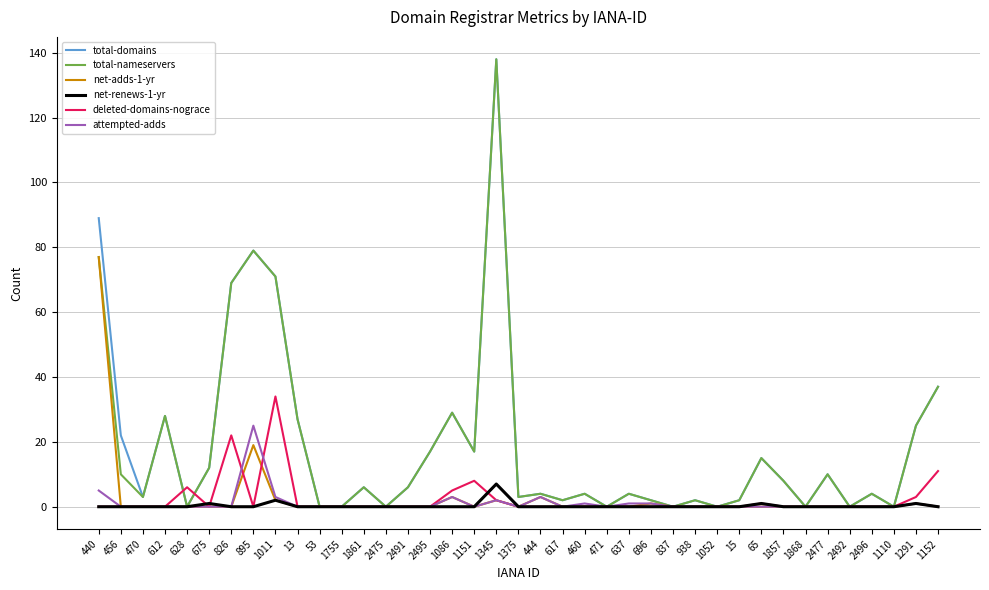

Reading left to right, extract all data points from this chart.

total-domains: 89	22	3	28	0	12	69	79	71	27	0	0	6	0	6	17	29	17	138	3	4	2	4	0	4	2	0	2	0	2	15	8	0	10	0	4	0	25	37
total-nameservers: 77	10	3	28	0	12	69	79	71	27	0	0	6	0	6	17	29	17	138	3	4	2	4	0	4	2	0	2	0	2	15	8	0	10	0	4	0	25	37
net-adds-1-yr: 77	0	0	0	0	0	0	19	2	0	0	0	0	0	0	0	3	0	2	0	3	0	0	0	0	1	0	0	0	0	0	0	0	0	0	0	0	1	0
net-renews-1-yr: 0	0	0	0	0	1	0	0	2	0	0	0	0	0	0	0	0	0	7	0	0	0	0	0	0	0	0	0	0	0	1	0	0	0	0	0	0	1	0
deleted-domains-nograce: 0	0	0	0	6	0	22	0	34	0	0	0	0	0	0	0	5	8	2	0	0	0	0	0	0	0	0	0	0	0	1	0	0	0	0	0	0	3	11
attempted-adds: 5	0	0	0	0	0	0	25	3	0	0	0	0	0	0	0	3	0	2	0	3	0	1	0	1	1	0	0	0	0	0	0	0	0	0	0	0	1	0